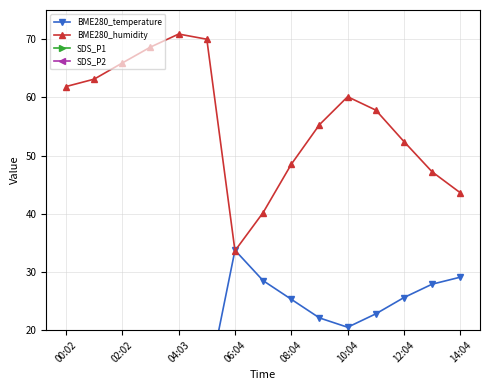

Where does the BME280_humidity series first go above 57?

00:02